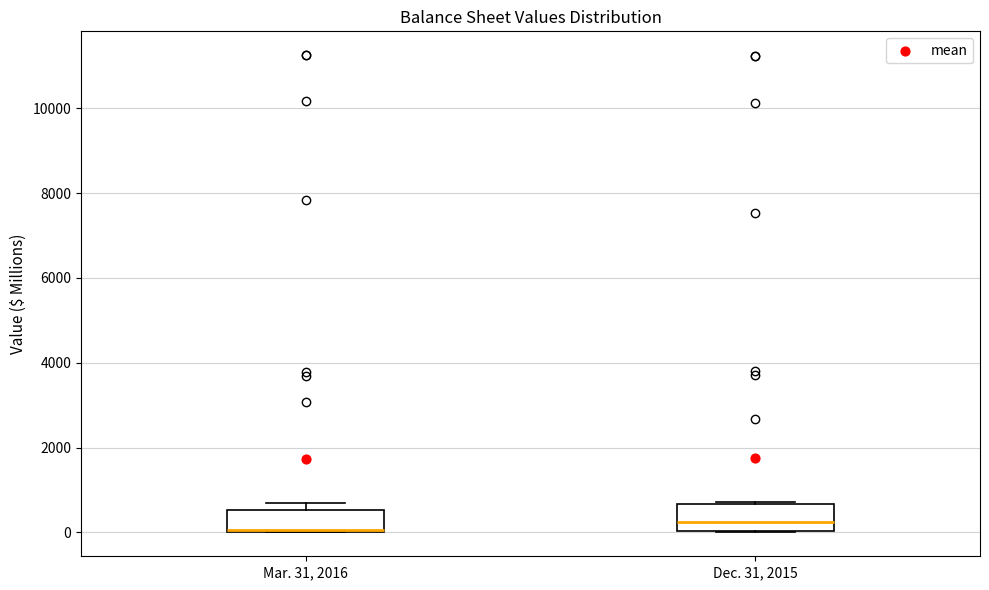

Reading left to right, transcribe this box plot: for each box, give where its median line is, the range the box spans, and where its two whiskers end, as read against the y-axis. The values are not printed on the chart, so give them approximately, as read against the axis.

Mar. 31, 2016: median 0 (drawn on the box's lower edge), box 0 to 600, whiskers 0 to 600 (just above the box's upper edge)
Dec. 31, 2015: median 200, box 0 to 600, whiskers 0 to 800